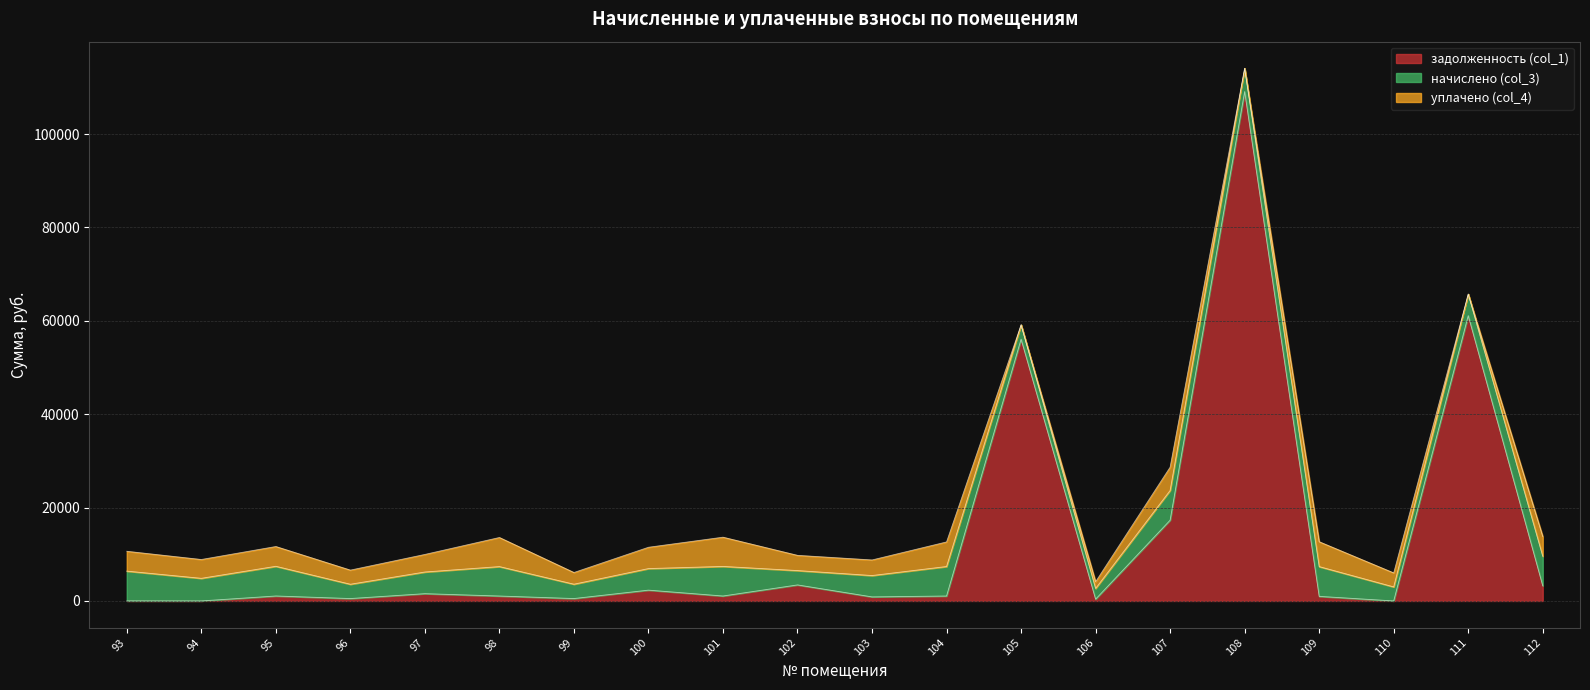

What is the maximum value shown in the chart?

109082.4